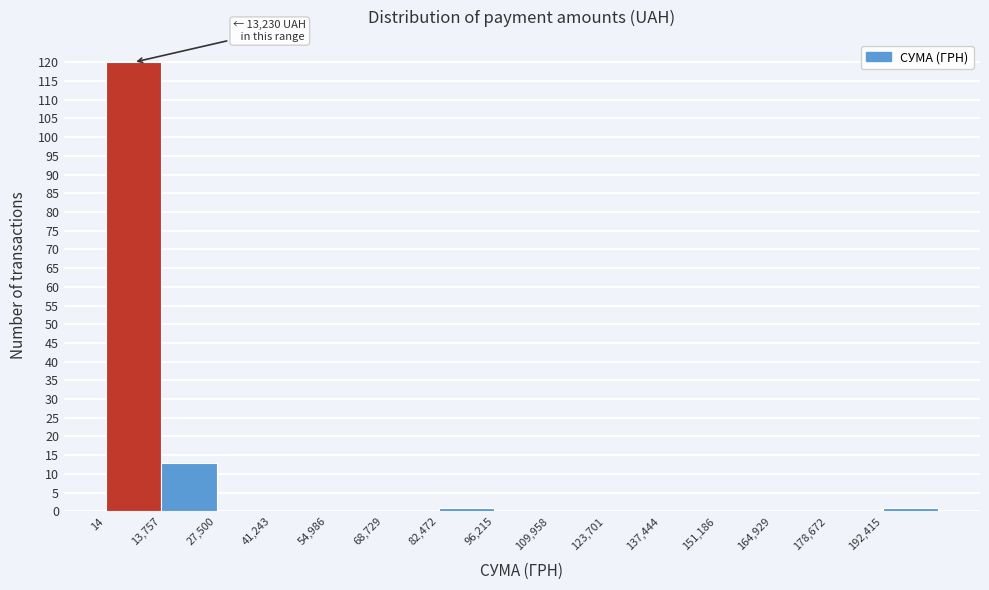

Over which range of the x-axis is the bar tallest?

0 to 14000